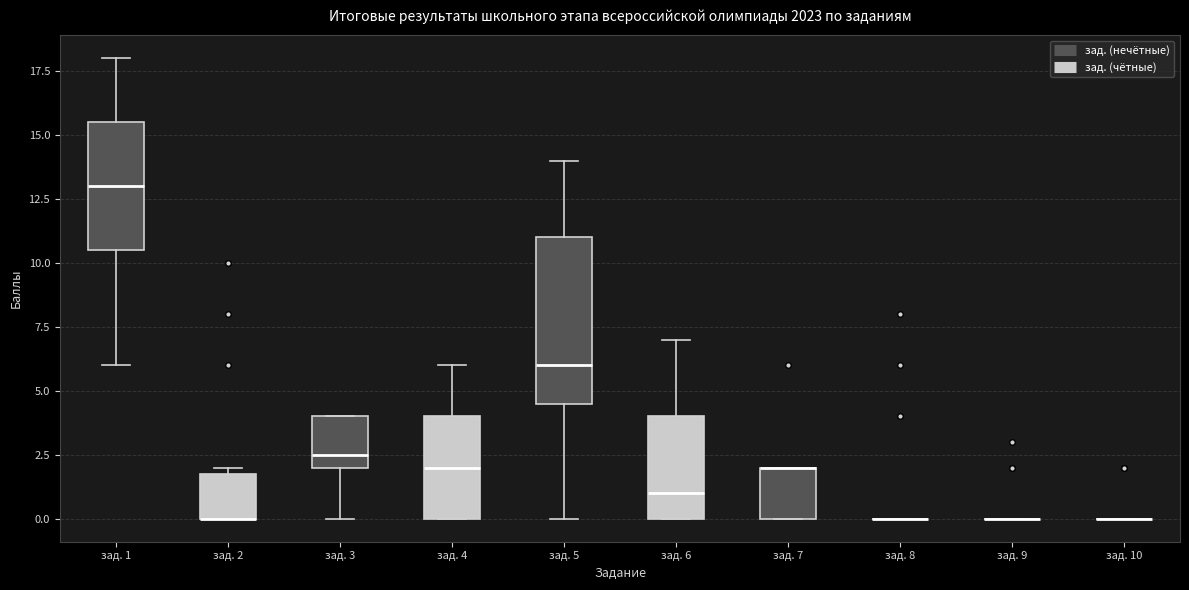

Reading left to right, transcribe this box plot: for each box, give where its median line is, the range the box spans, and where its two whiskers end, as read against the y-axis. The values are not printed on the chart, so give them approximately, as read against the axis.

зад. 1: median 13.0, box 10.5 to 15.5, whiskers 6.0 to 18.0
зад. 2: median 0.0 (drawn on the box's lower edge), box 0.0 to 2.0, whiskers 0.0 to 2.0 (just above the box's upper edge)
зад. 3: median 2.5, box 2.0 to 4.0, whiskers 0.0 to 4.0
зад. 4: median 2.0, box 0.0 to 4.0, whiskers 0.0 to 6.0
зад. 5: median 6.0, box 4.5 to 11.0, whiskers 0.0 to 14.0
зад. 6: median 1.0, box 0.0 to 4.0, whiskers 0.0 to 7.0
зад. 7: median 2.0 (drawn on the box's upper edge), box 0.0 to 2.0, whiskers 0.0 to 2.0
зад. 8: box collapsed to a line at 0.0, whiskers 0.0 to 0.0
зад. 9: box collapsed to a line at 0.0, whiskers 0.0 to 0.0
зад. 10: box collapsed to a line at 0.0, whiskers 0.0 to 0.0